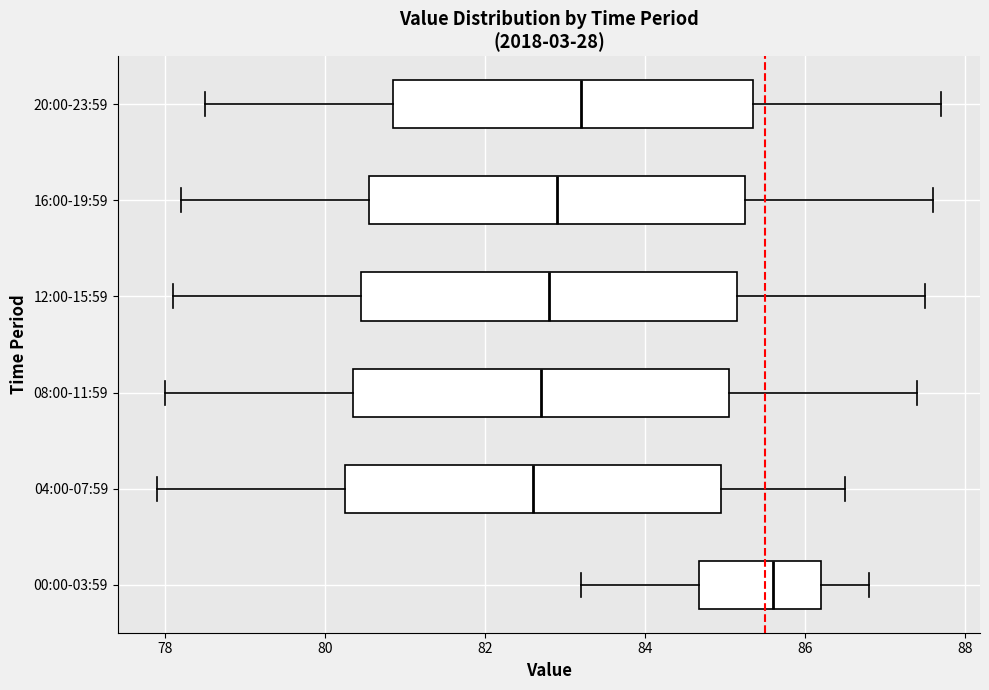

Reading bottom to top, transcribe this box plot: for each box, give where its median line is, the range the box spans, and where its two whiskers end, as read against the x-axis. The values are not printed on the chart, so give them approximately, as read against the axis.

00:00-03:59: median 85.6, box 84.6 to 86.2, whiskers 83.2 to 86.8
04:00-07:59: median 82.6, box 80.2 to 85.0, whiskers 78.0 to 86.6
08:00-11:59: median 82.8, box 80.4 to 85.0, whiskers 78.0 to 87.4
12:00-15:59: median 82.8, box 80.4 to 85.2, whiskers 78.2 to 87.6
16:00-19:59: median 83.0, box 80.6 to 85.2, whiskers 78.2 to 87.6
20:00-23:59: median 83.2, box 80.8 to 85.4, whiskers 78.6 to 87.8